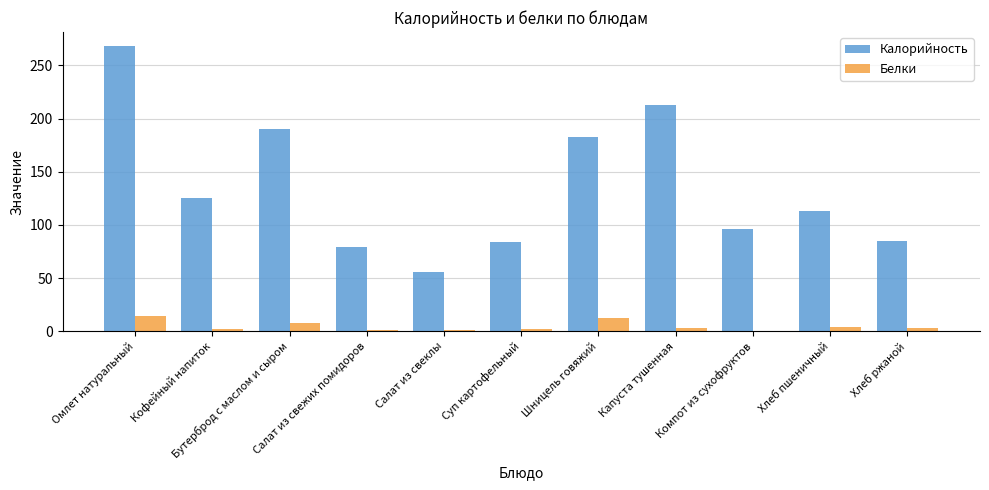

What is the maximum value shown in the chart?

267.9